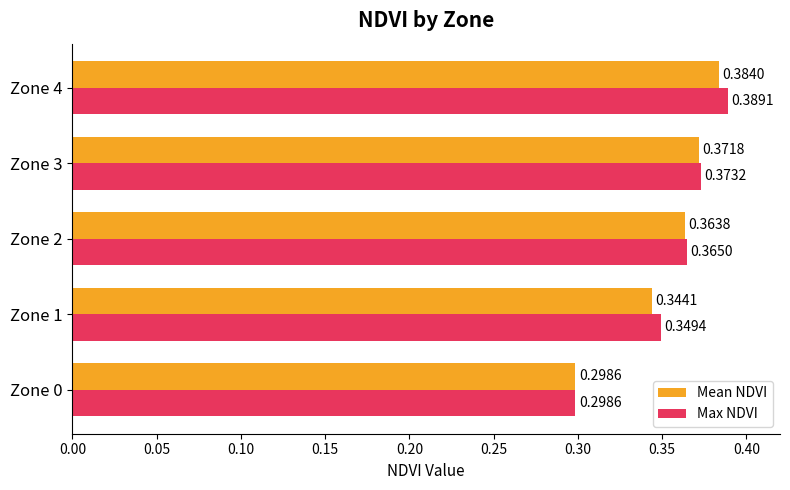

At which category is the sum across all series the highest?

Zone 4